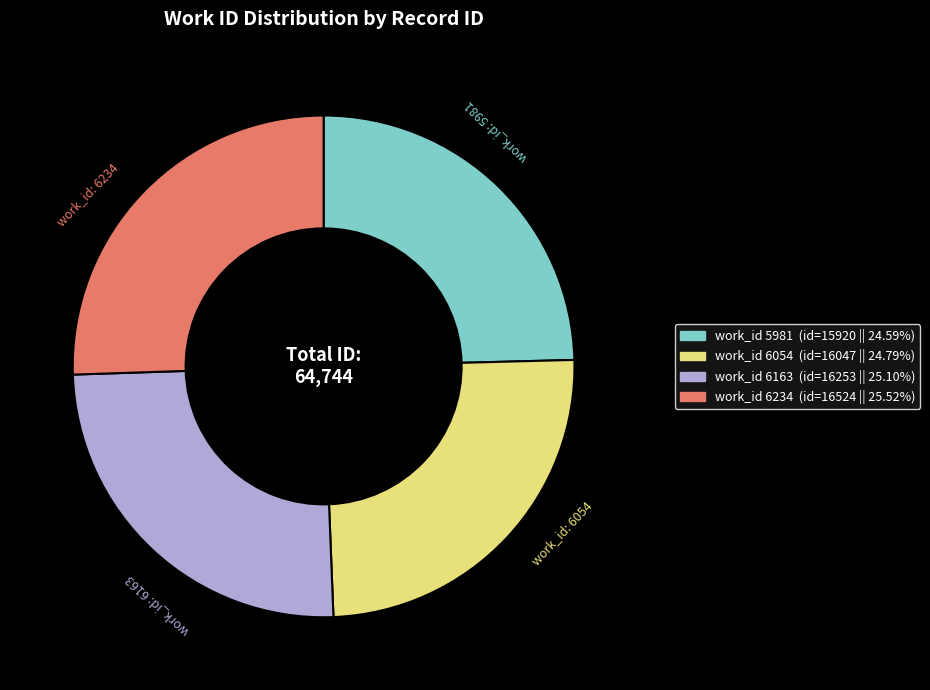

Does any single category account for the majority?

No